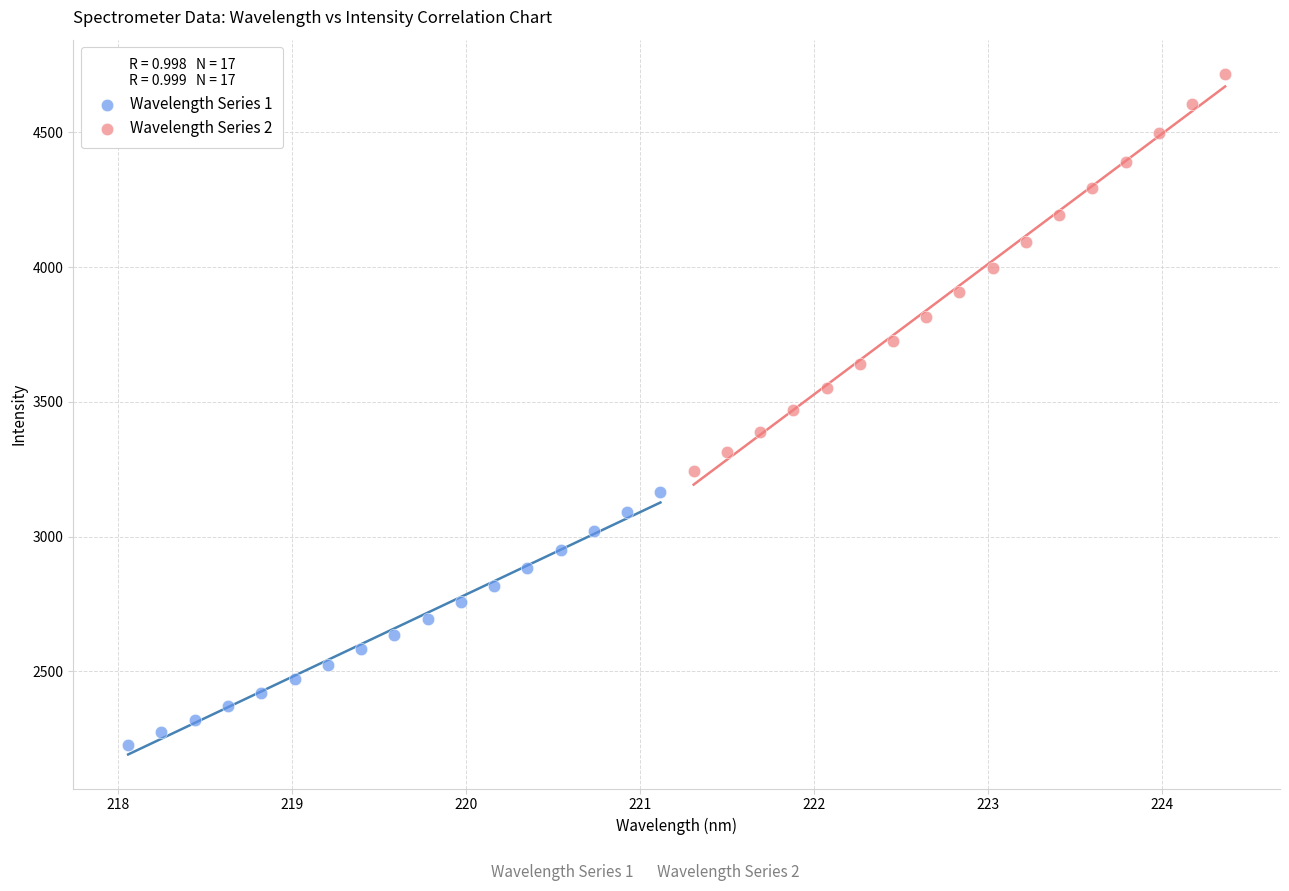

Which series has the largest Y range (max minus min)?

Wavelength Series 2